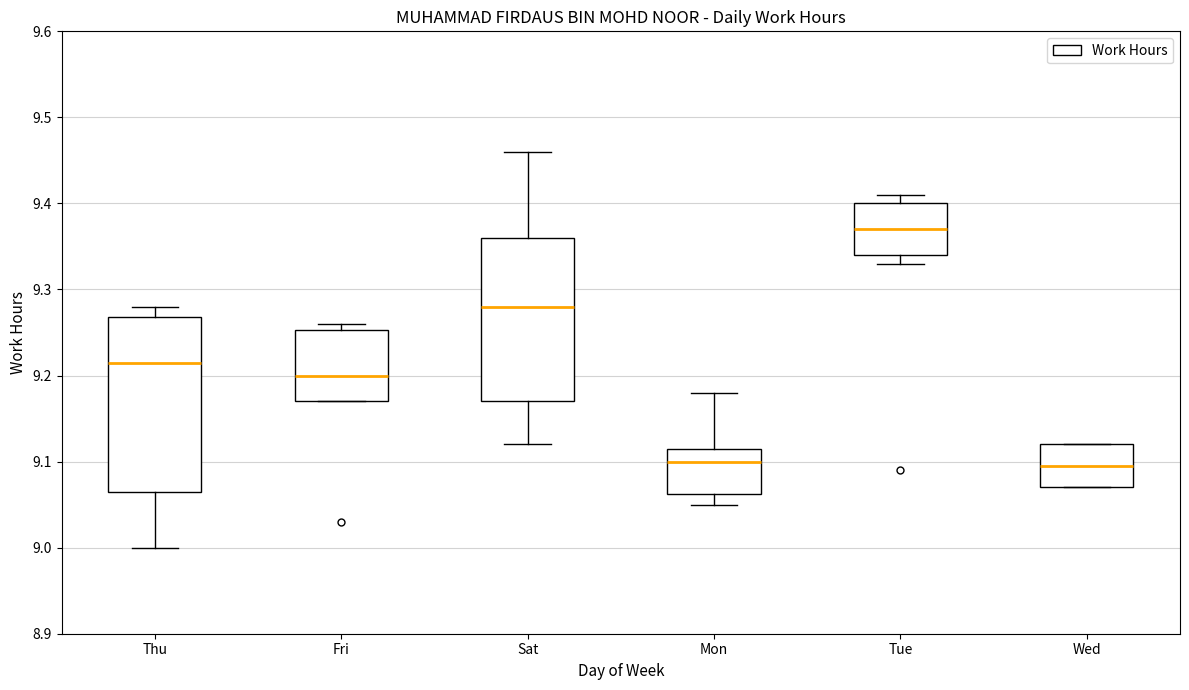

Reading left to right, transcribe this box plot: for each box, give where its median line is, the range the box spans, and where its two whiskers end, as read against the y-axis. The values are not printed on the chart, so give them approximately, as read against the axis.

Thu: median 9.22, box 9.07 to 9.27, whiskers 9.00 to 9.28
Fri: median 9.20, box 9.17 to 9.25, whiskers 9.17 to 9.26
Sat: median 9.28, box 9.17 to 9.36, whiskers 9.12 to 9.46
Mon: median 9.10, box 9.06 to 9.12, whiskers 9.05 to 9.18
Tue: median 9.37, box 9.34 to 9.40, whiskers 9.33 to 9.41
Wed: median 9.10, box 9.07 to 9.12, whiskers 9.07 to 9.12